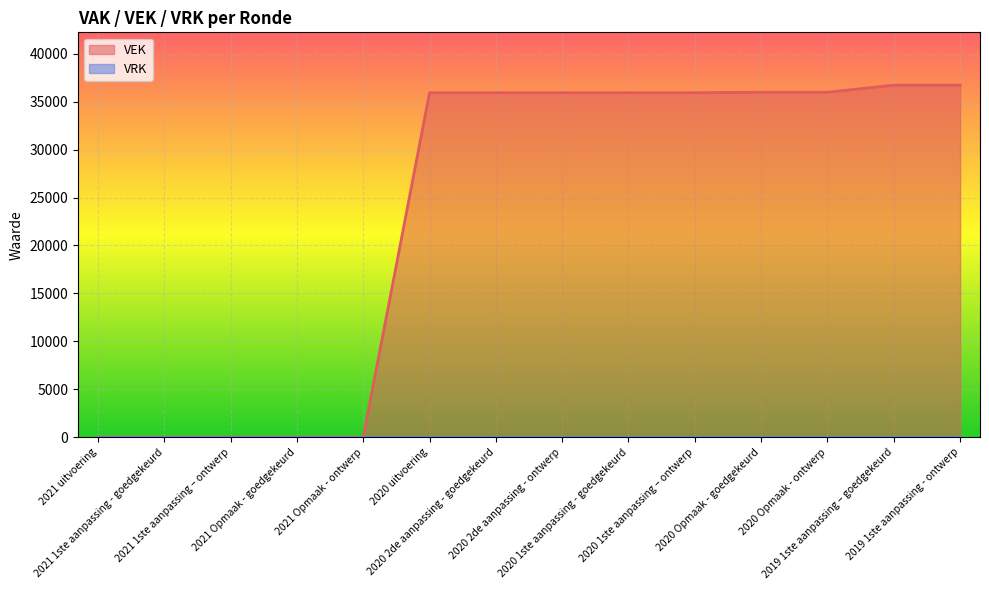

What is the difference between the values at 2019 1ste aanpassing - ontwerp and 2021 uitvoering?

36730